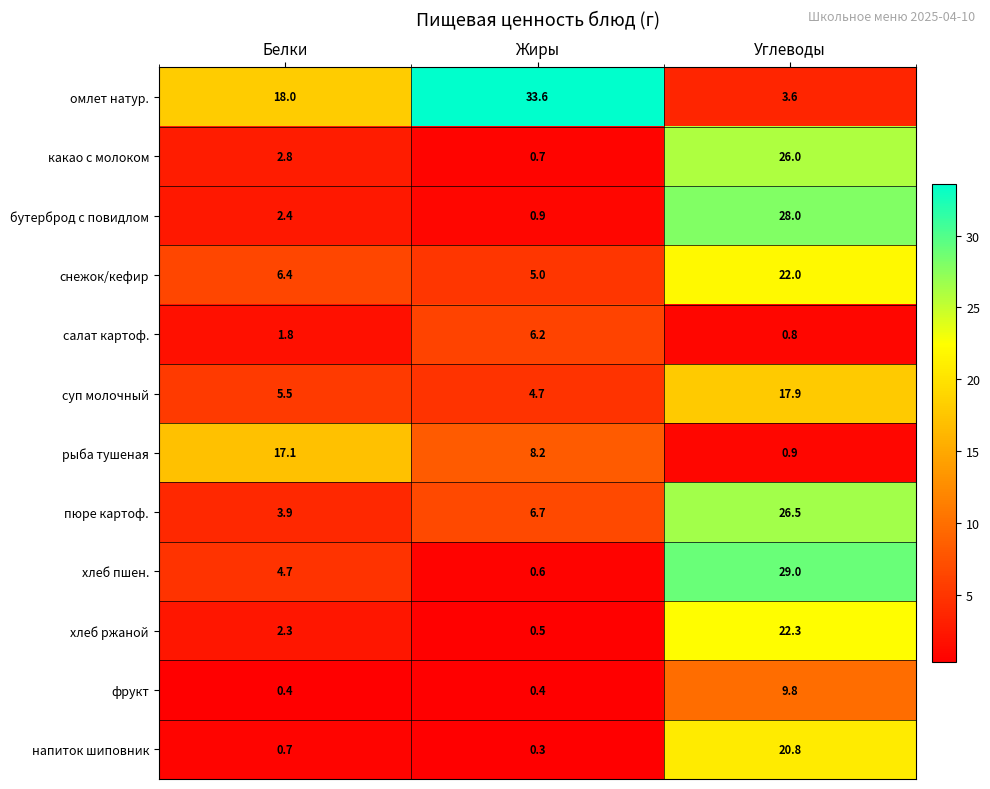

At which category is the sum across all series the highest?

Углеводы